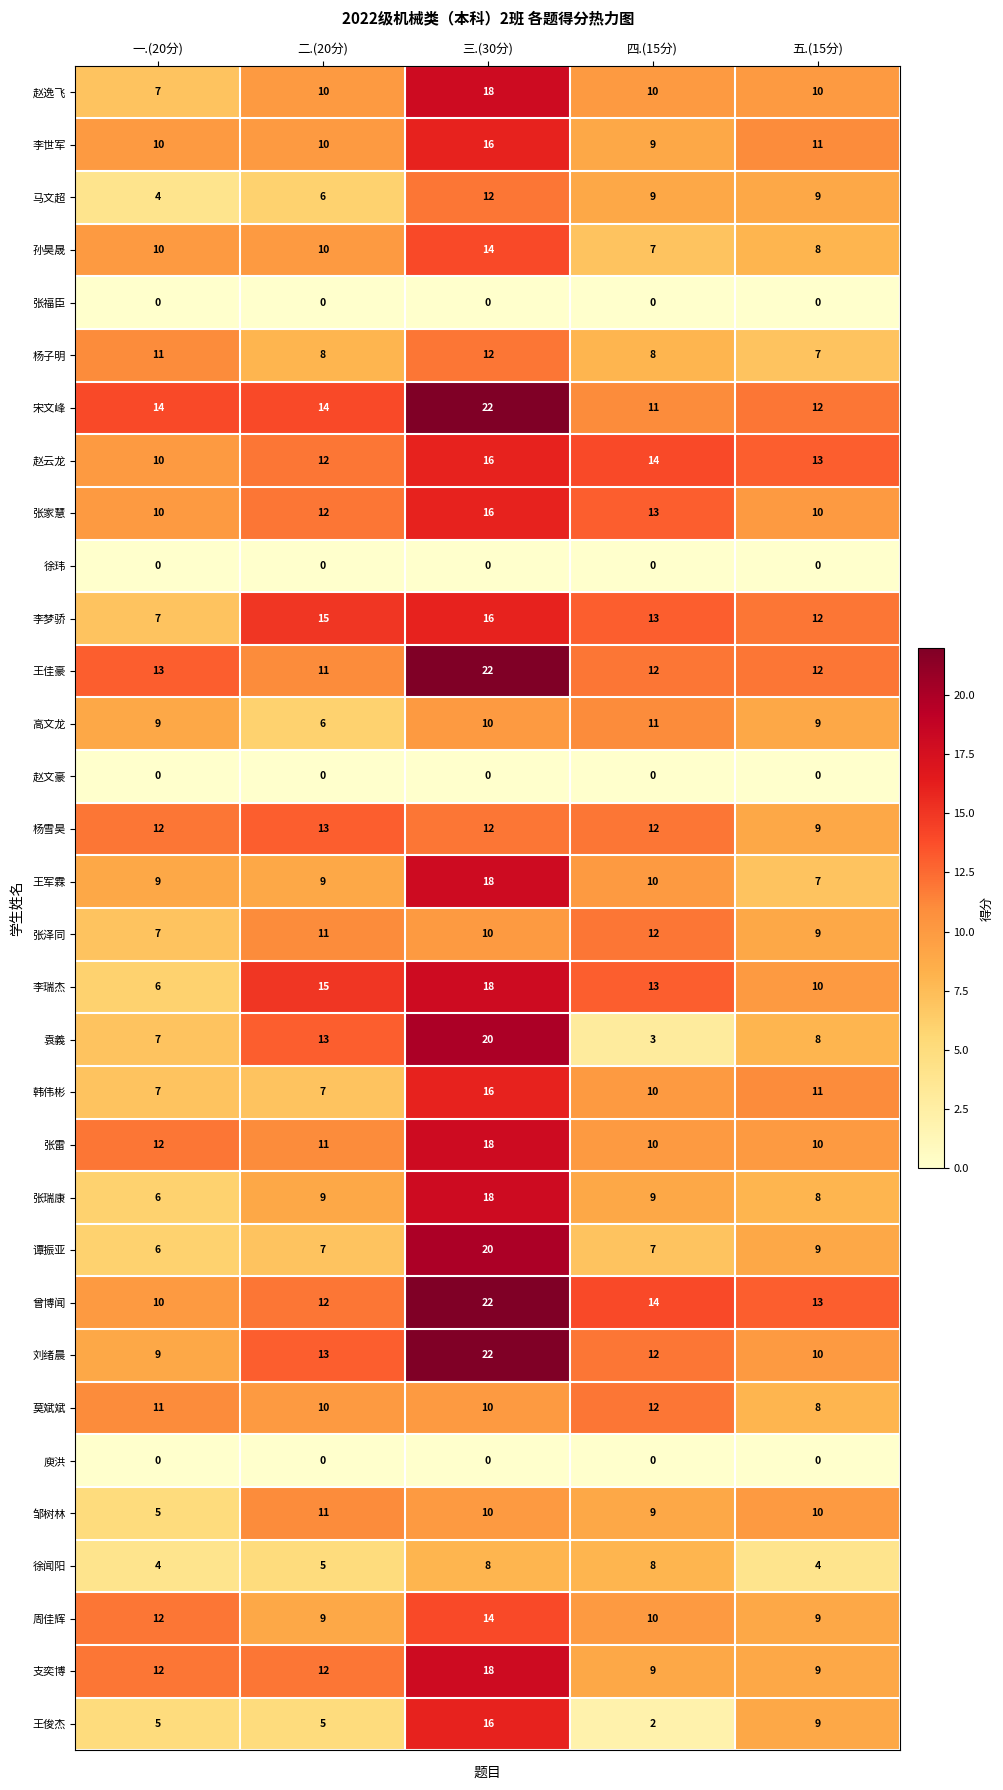

Which series has the largest range (max minus min)?

袁義